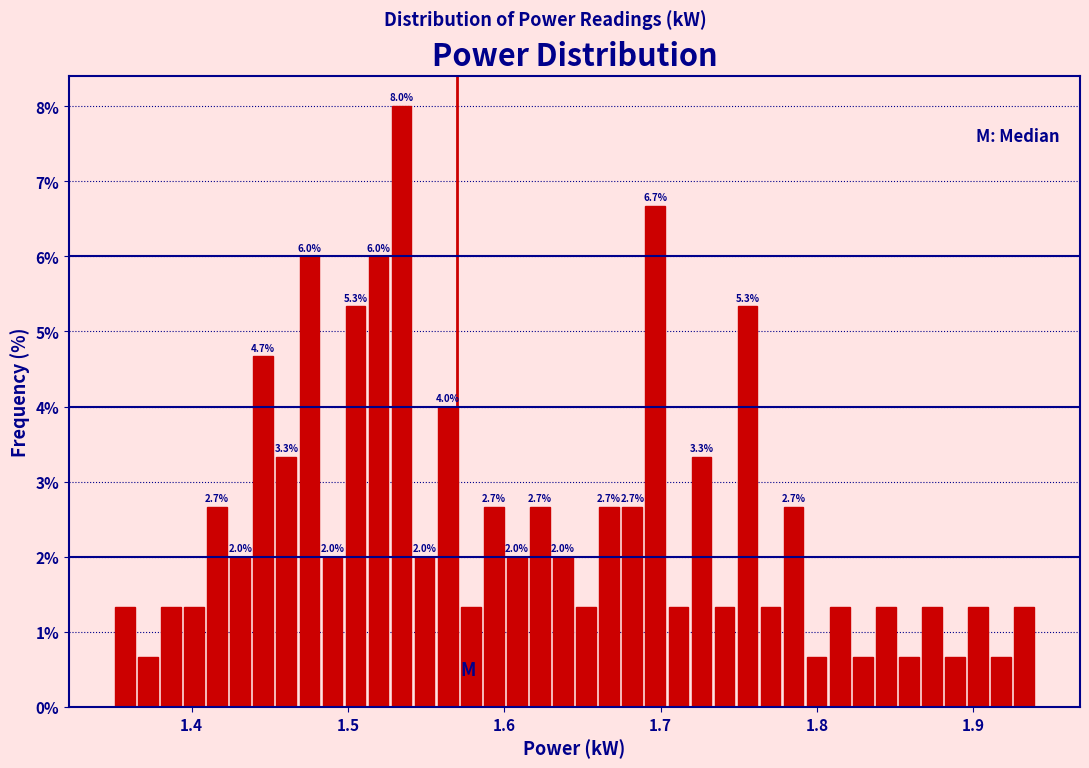

Read against the x-axis, roughly where is the centre of the tallest bar?

1.53